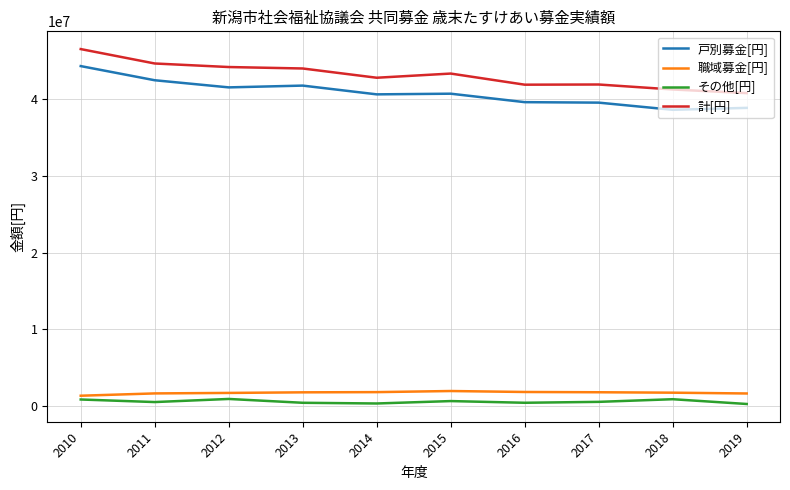

Where does the その他[円] series first go above 554689?

2010